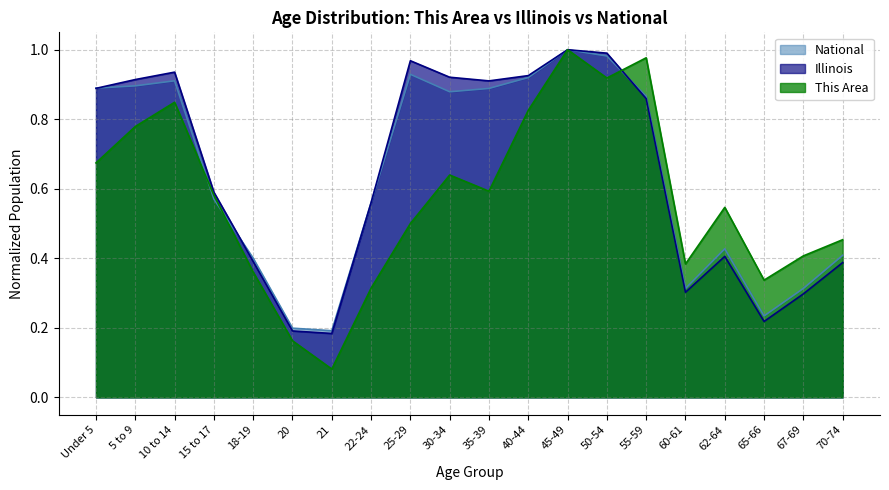

The National series shows 0.1 at 20. True or false?

False